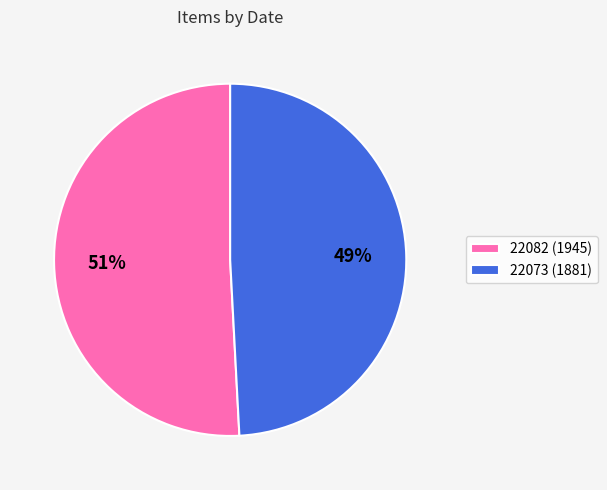

Is there any slice that represents more than half of the pie?

Yes